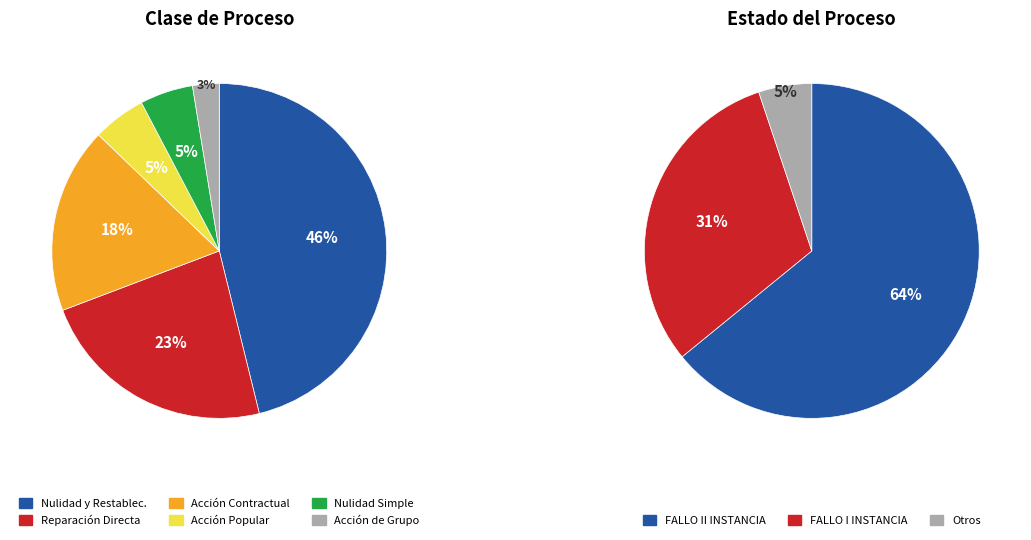

Rank the categories by value from lowest to highest.

ACCIÓN DE GRUPO, ACCIÓN POPULAR, NULIDAD SIMPLE, ACCIÓN CONTRACTUAL, REPARACIÓN DIRECTA, NULIDAD Y RESTABLECIMIENTO DEL DERECHO